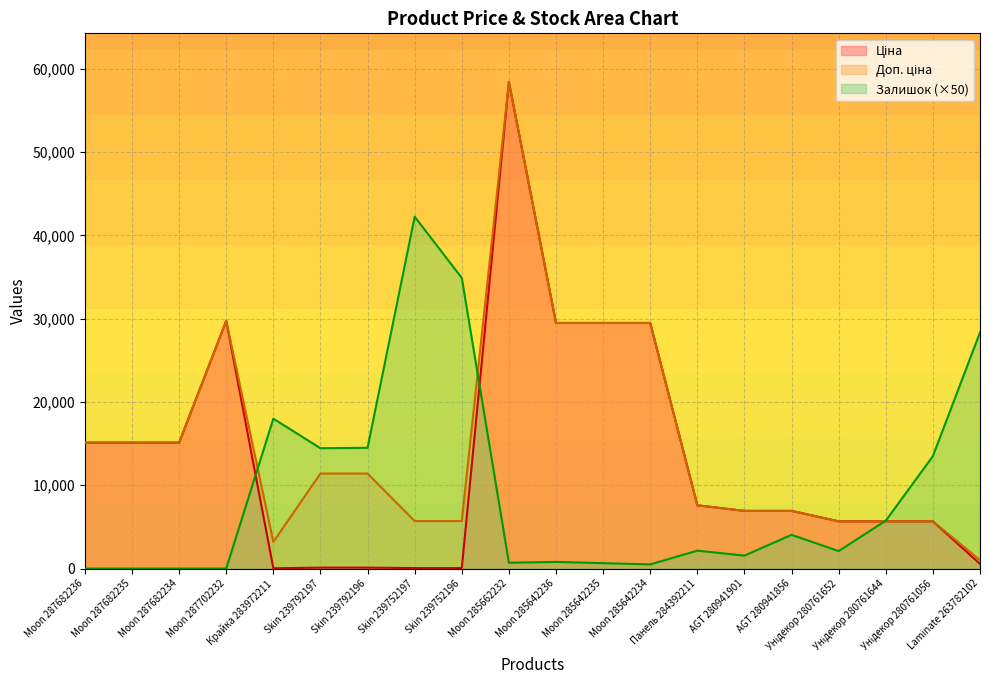

What is the label of the 13th point from the left?

Moon 285642234